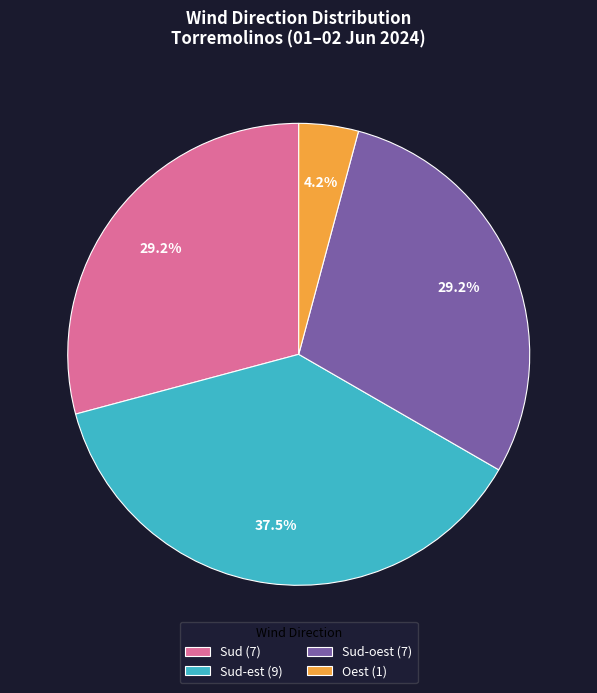

Is Oest (1) the majority of the pie?

No